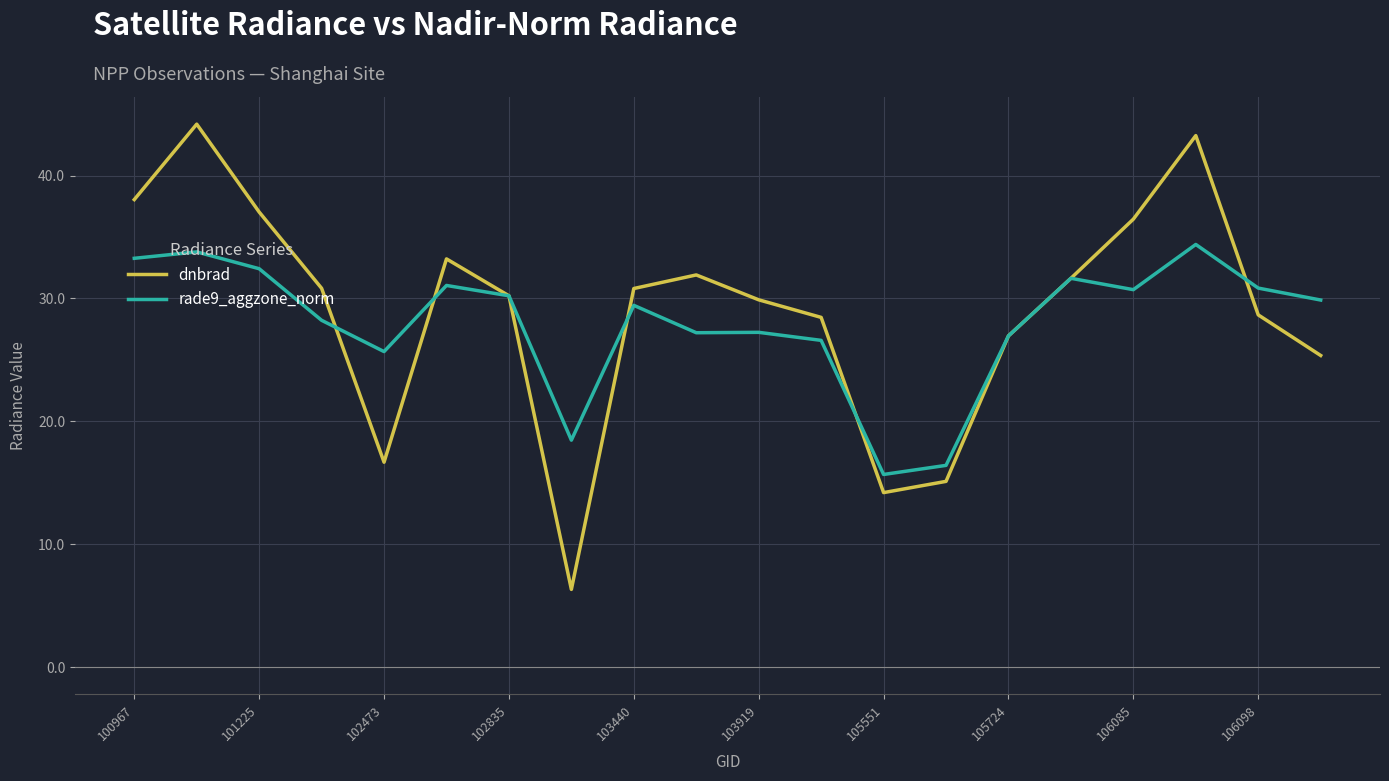

What is the highest value of the rade9_aggzone_norm series?

34.4